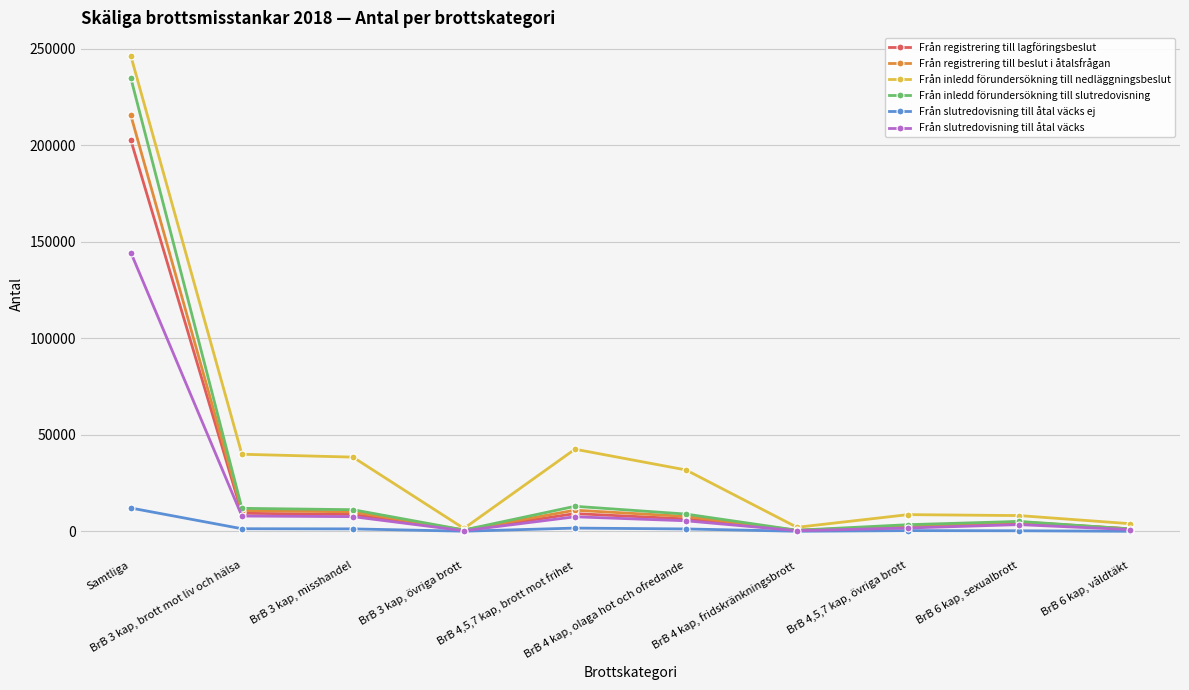

True or false: Från inledd förundersökning till slutredovisning has more than 0 interior local peaks.

True